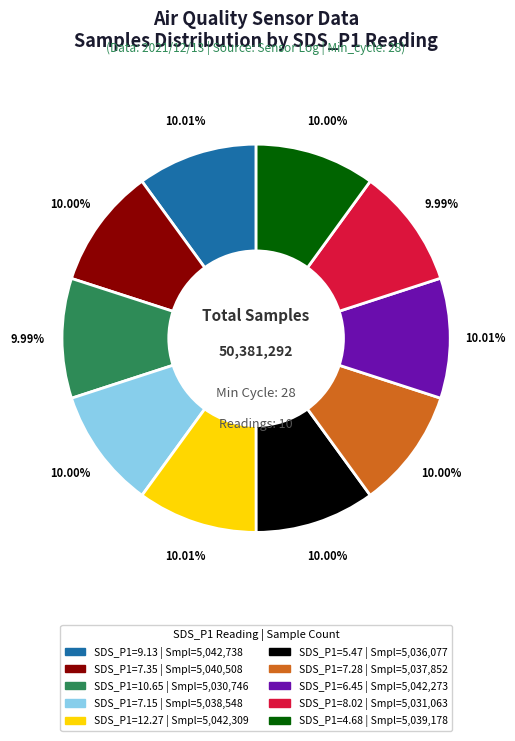

Is there a majority slice in this chart?

No